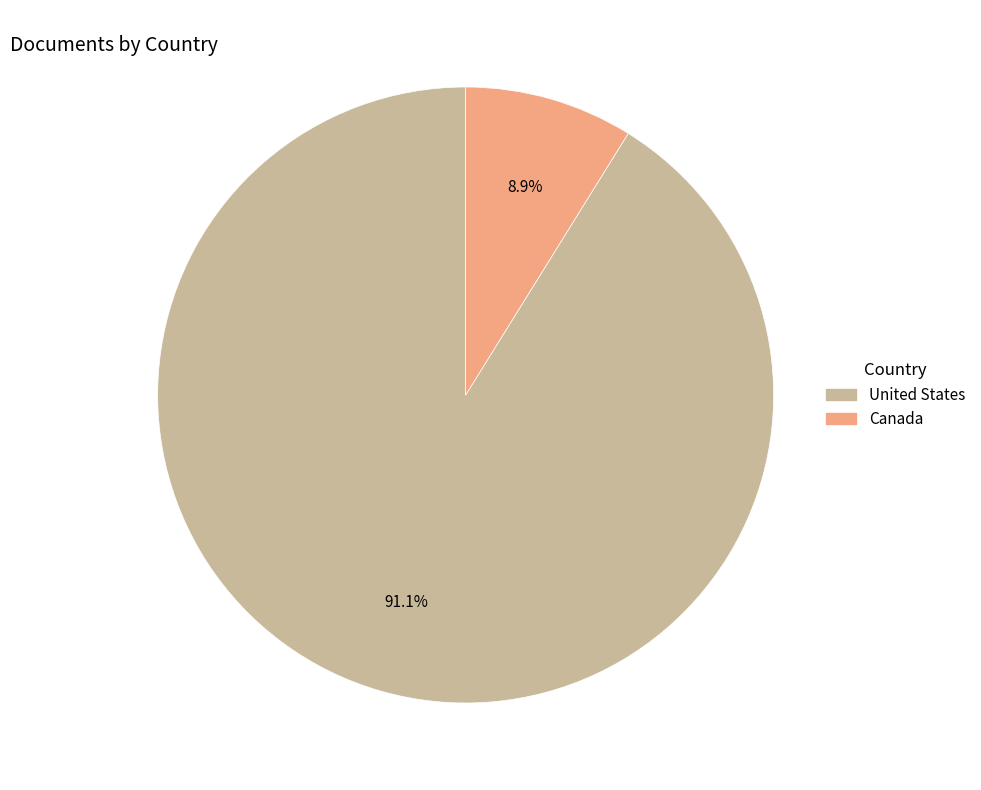

To the nearest percent, what percentage of the pie is United States?

91%